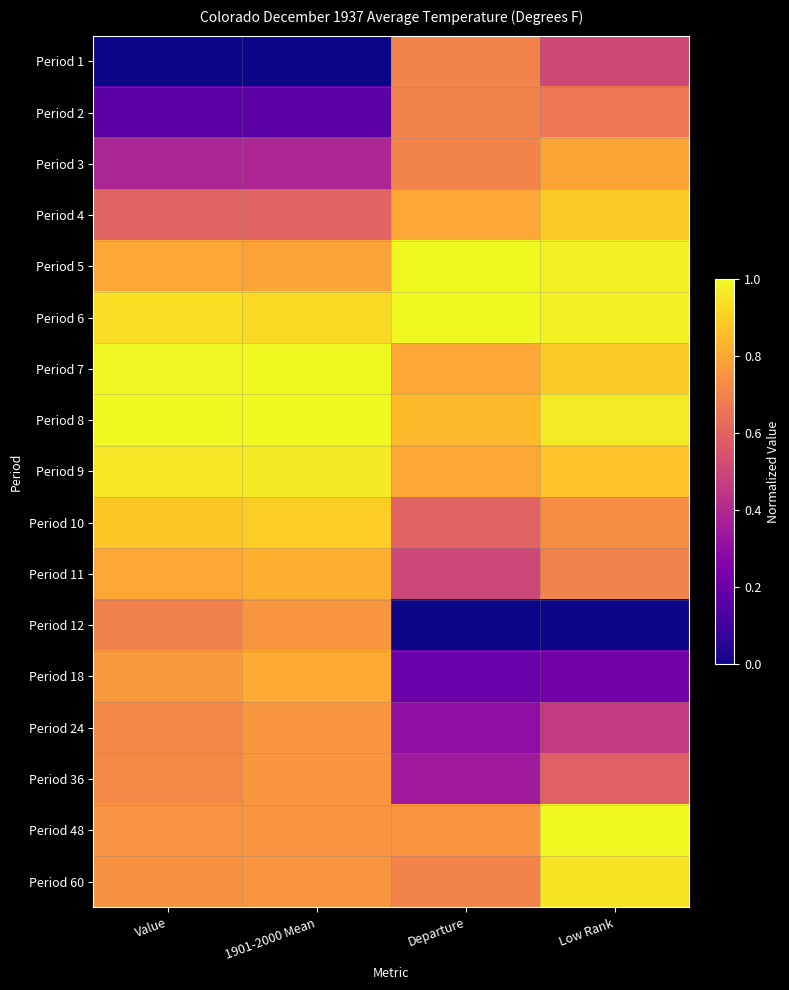

At Departure, list the series in order from largest to smallest.

Period 5, Period 6, Period 8, Period 4, Period 7, Period 9, Period 48, Period 1, Period 2, Period 3, Period 60, Period 10, Period 11, Period 36, Period 24, Period 18, Period 12